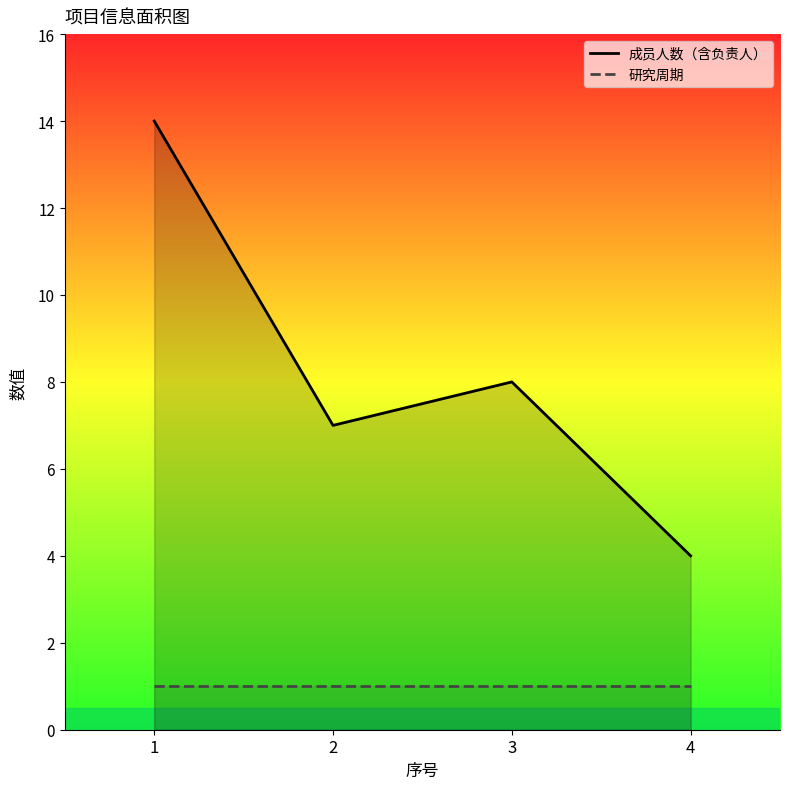

At which category is the sum across all series the highest?

1